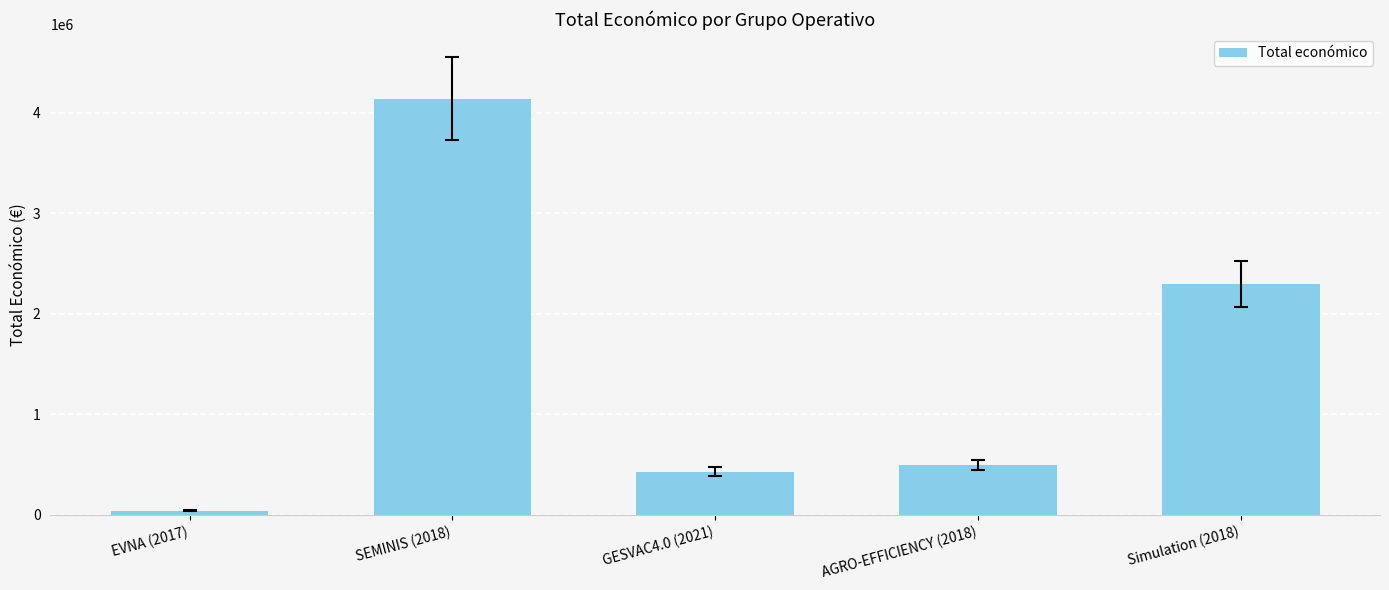

Reading left to right, what are all the values shown in this chart?

EVNA (2017)=42072	SEMINIS (2018)=4139393	GESVAC4.0 (2021)=430411	AGRO-EFFICIENCY (2018)=498488	Simulation (2018)=2296067